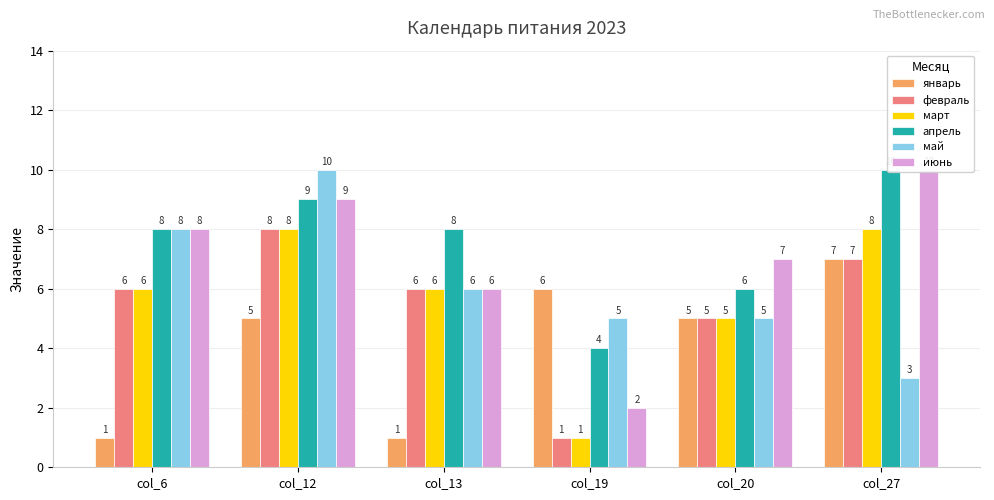

How many bars are there in each group?

6